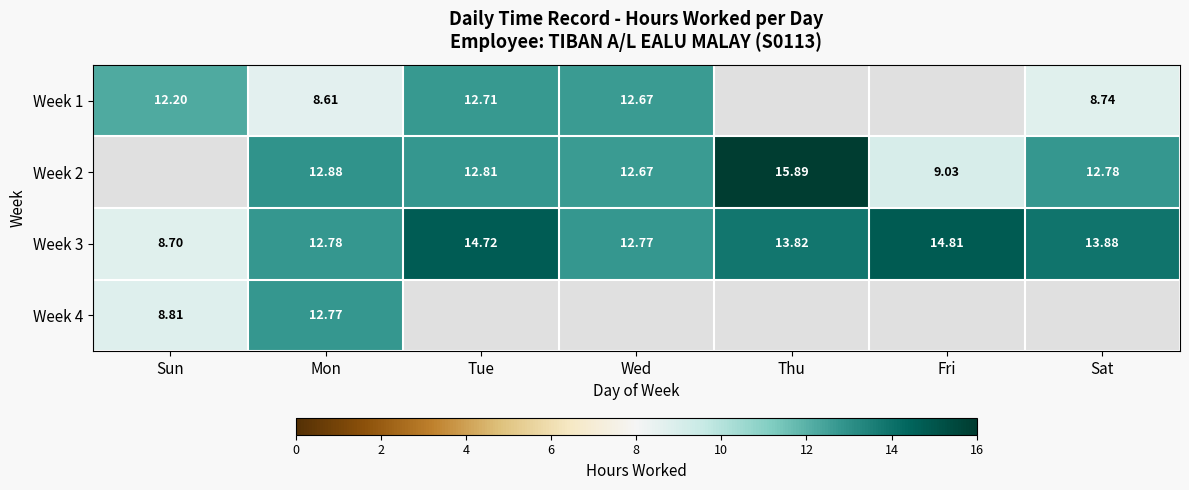

Where is Week 3 nearest to the value 11?

Wed